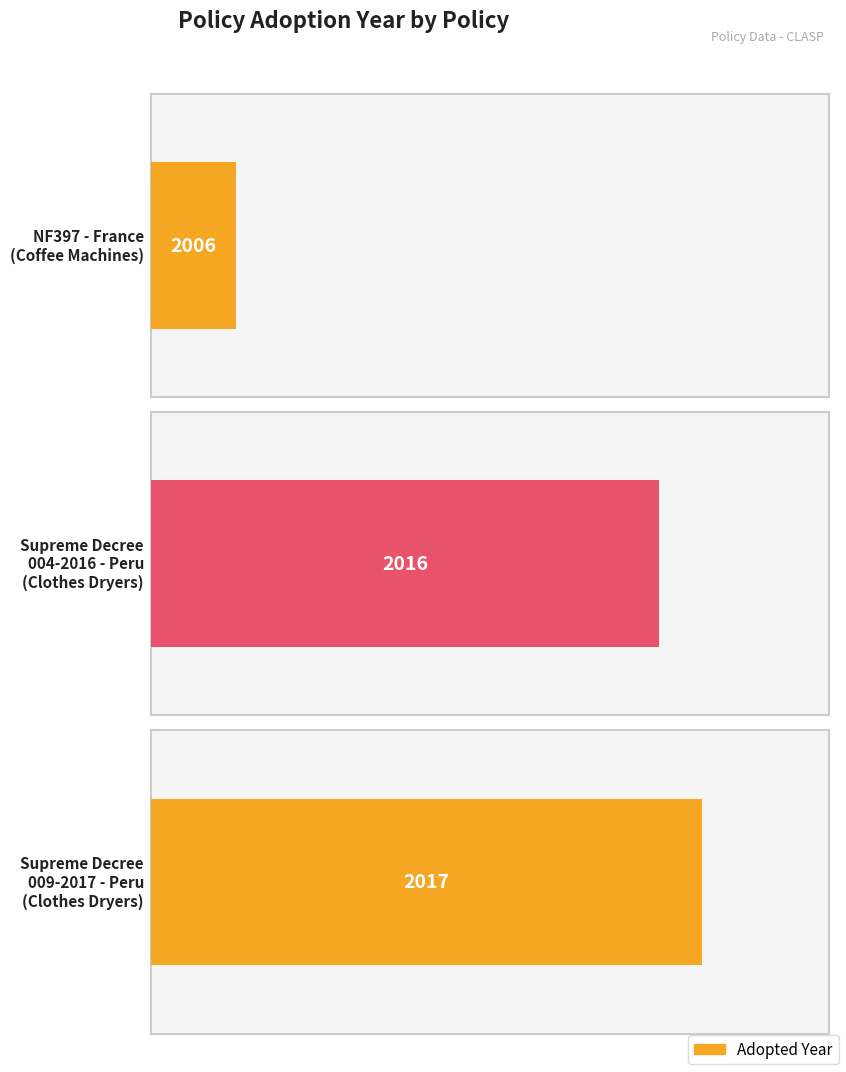

What is the value of the 3rd bar from the left?

2017